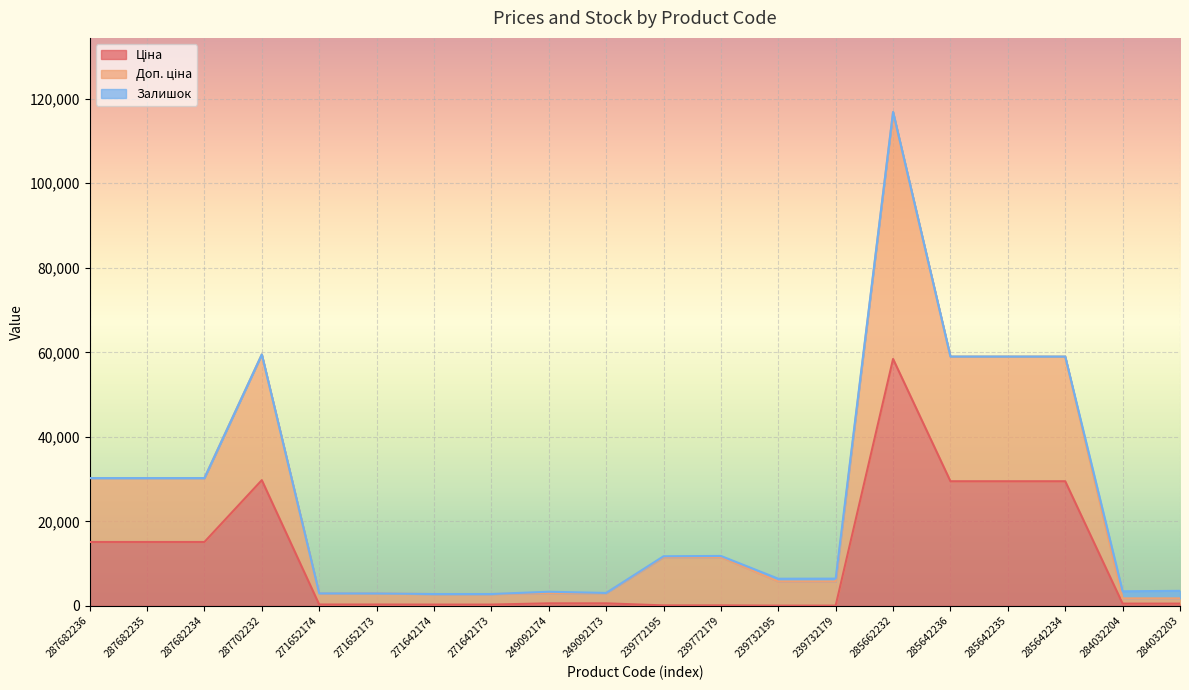

What is the total value across all series at 287702232?

59494.5